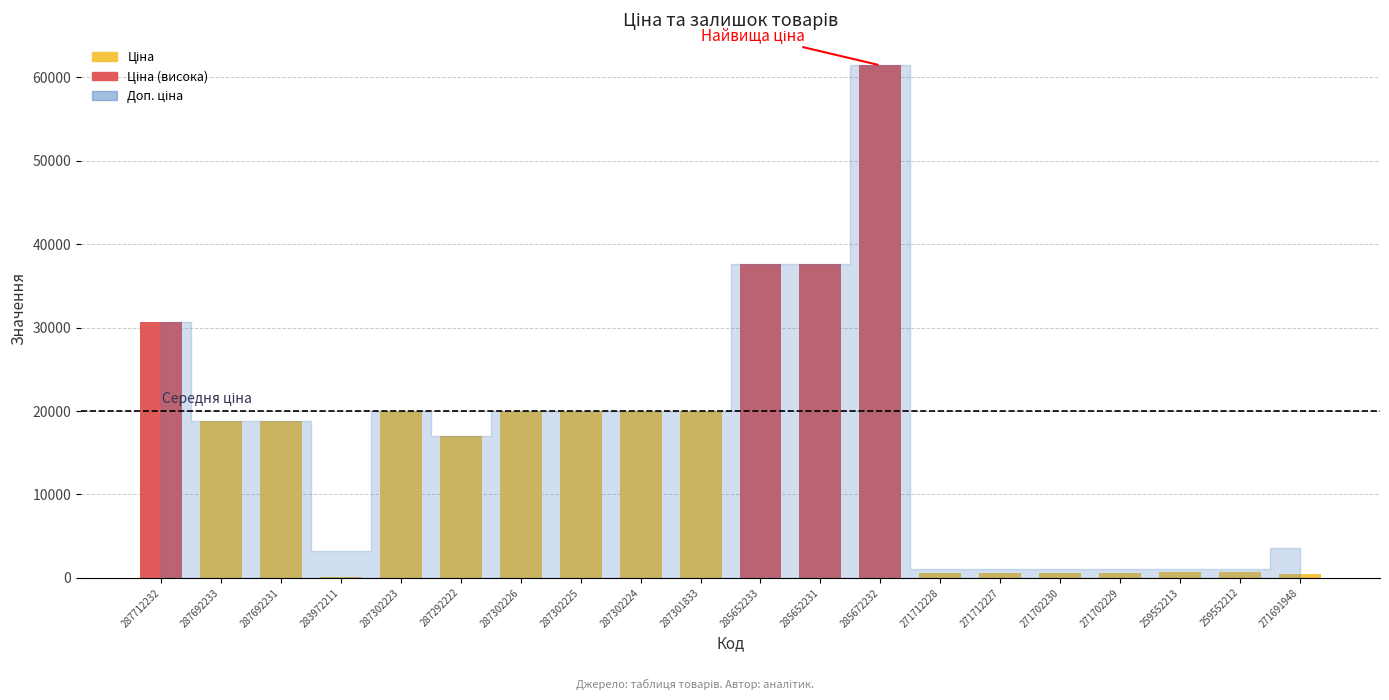

Which series has the widest spread of values?

Ціна